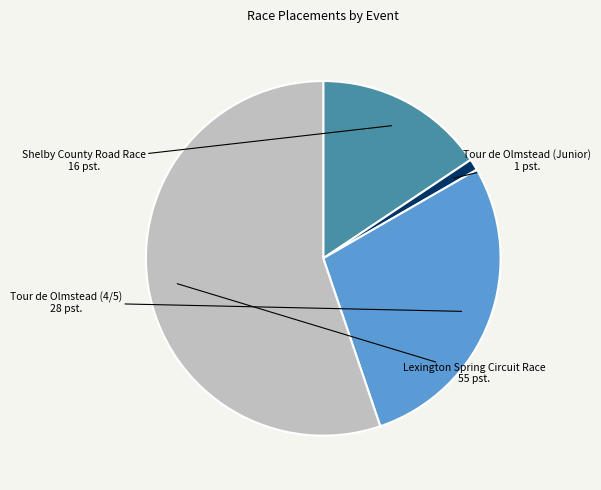

What is the ratio of the value at Lexington Spring Circuit Race to the value at Tour de Olmstead (4/5)?

2.0